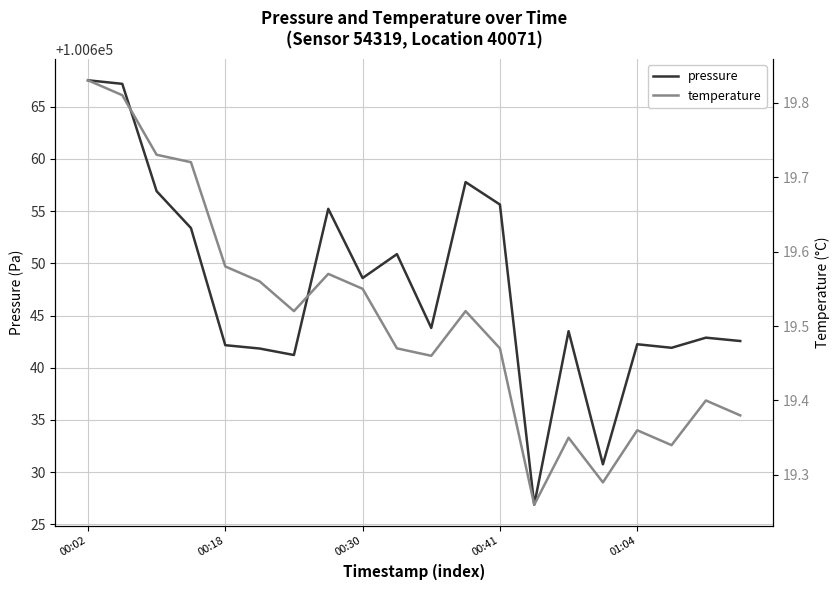

What is the minimum value for pressure?

100626.9